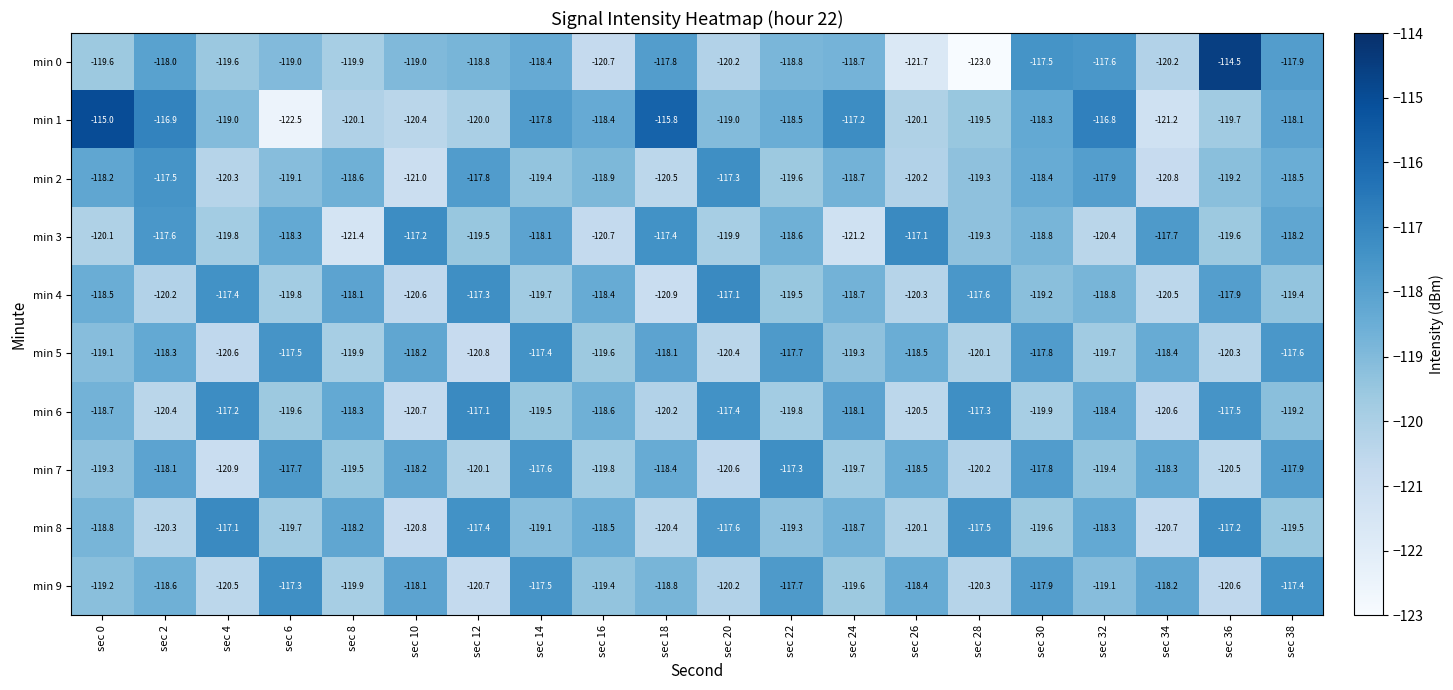

What is the greatest value displayed?

-114.5